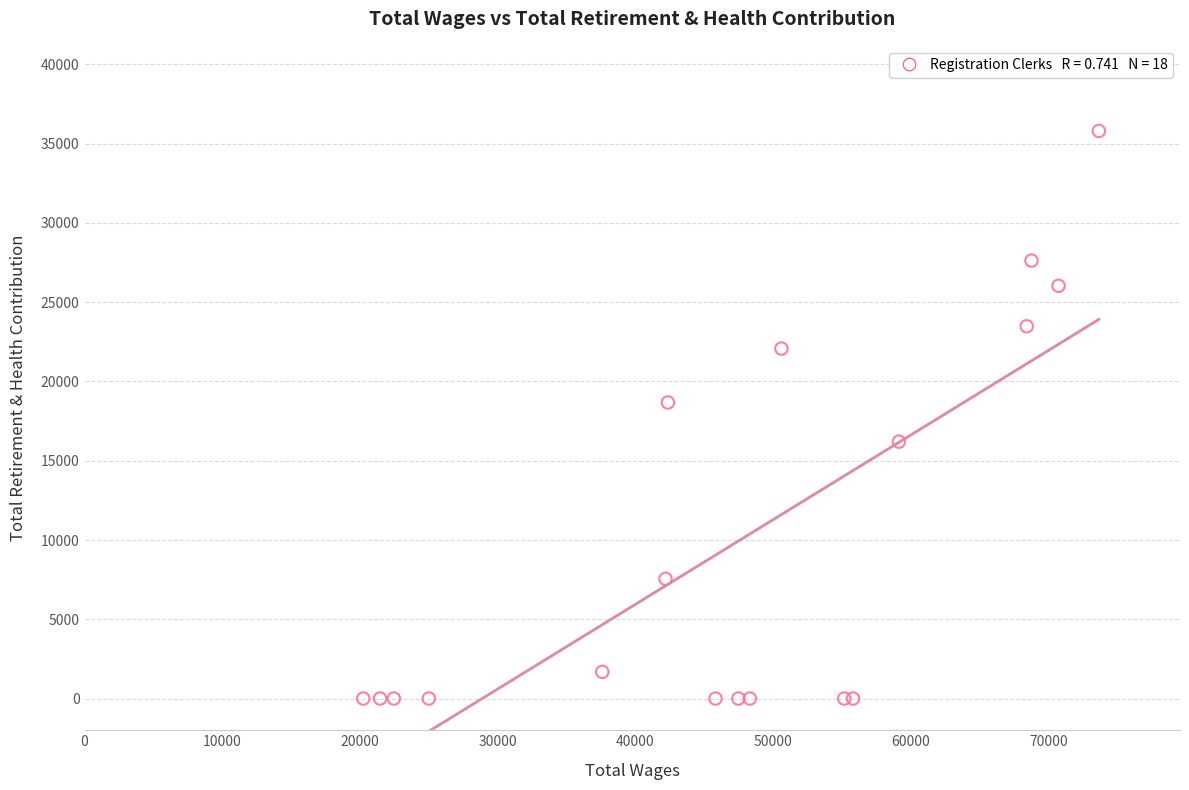

What Y value in the scatter plot is closest to 17900?

18676